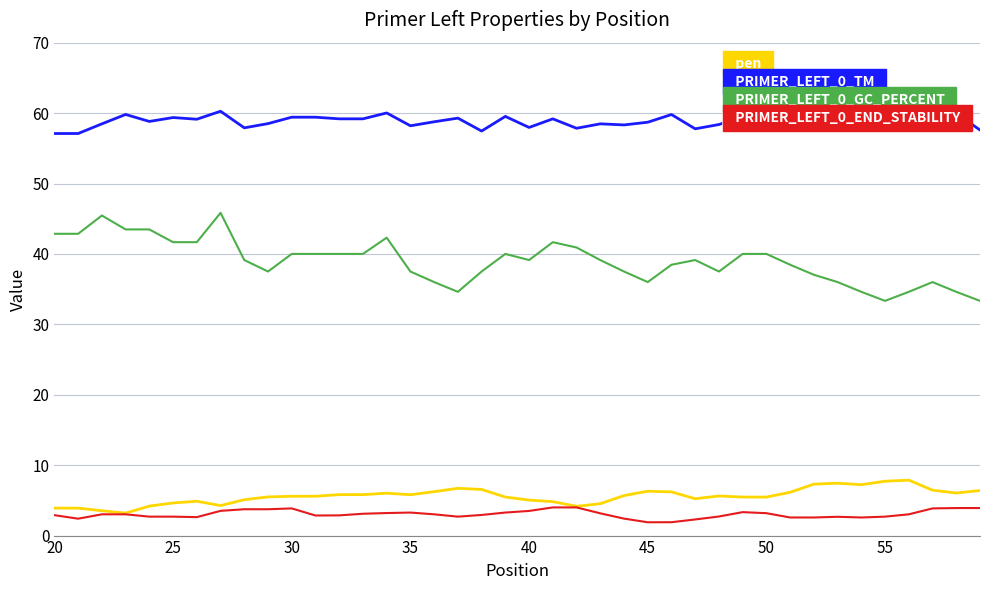

Rank the series by their maximum value, from highest to lowest.

PRIMER_LEFT_0_TM, PRIMER_LEFT_0_GC_PERCENT, pen, PRIMER_LEFT_0_END_STABILITY